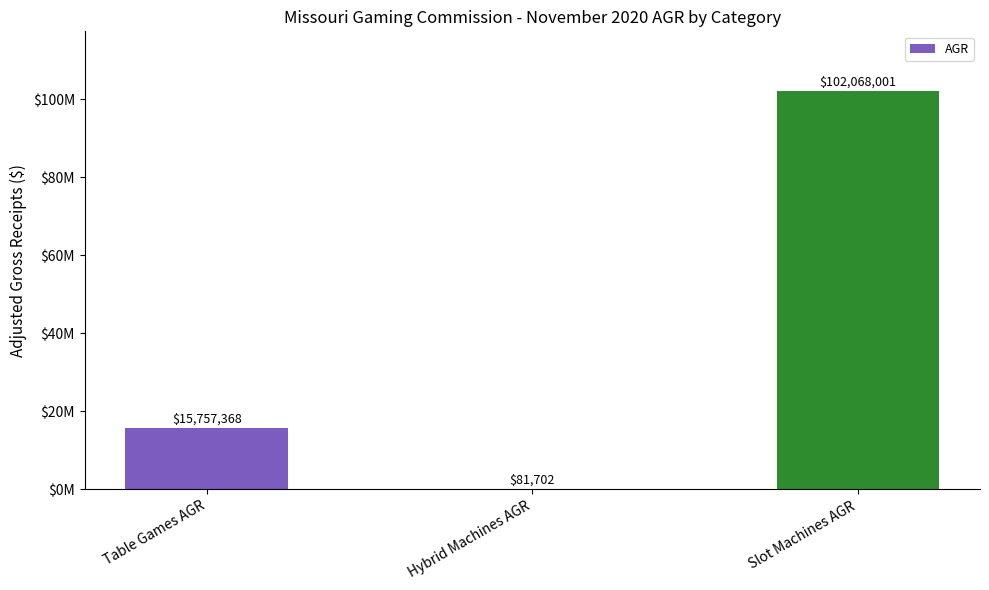

Rank the categories by value from highest to lowest.

Slot Machines AGR, Table Games AGR, Hybrid Machines AGR